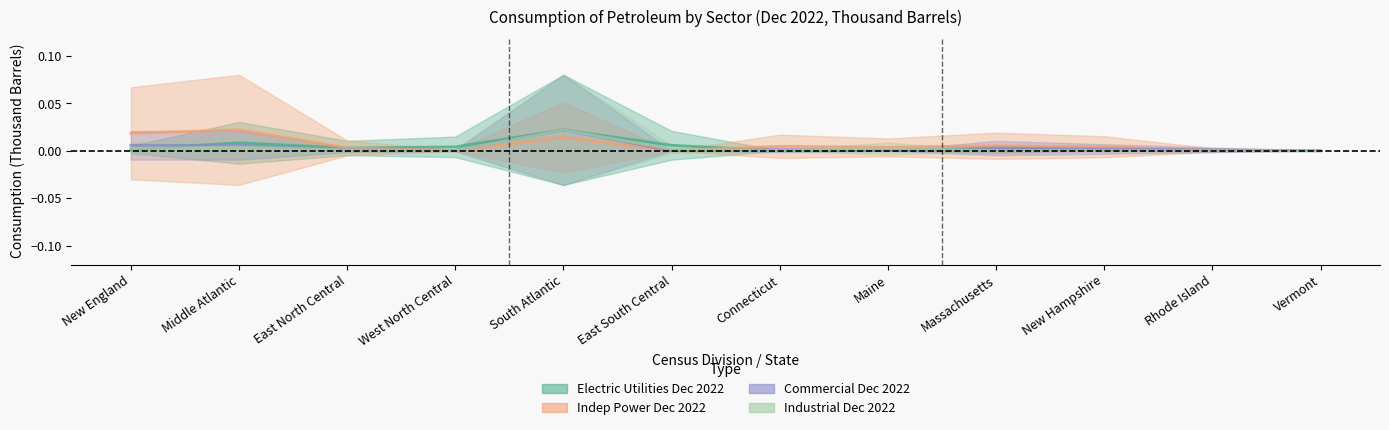

Which series changed the most between Middle Atlantic and South Atlantic?

Industrial Dec 2022